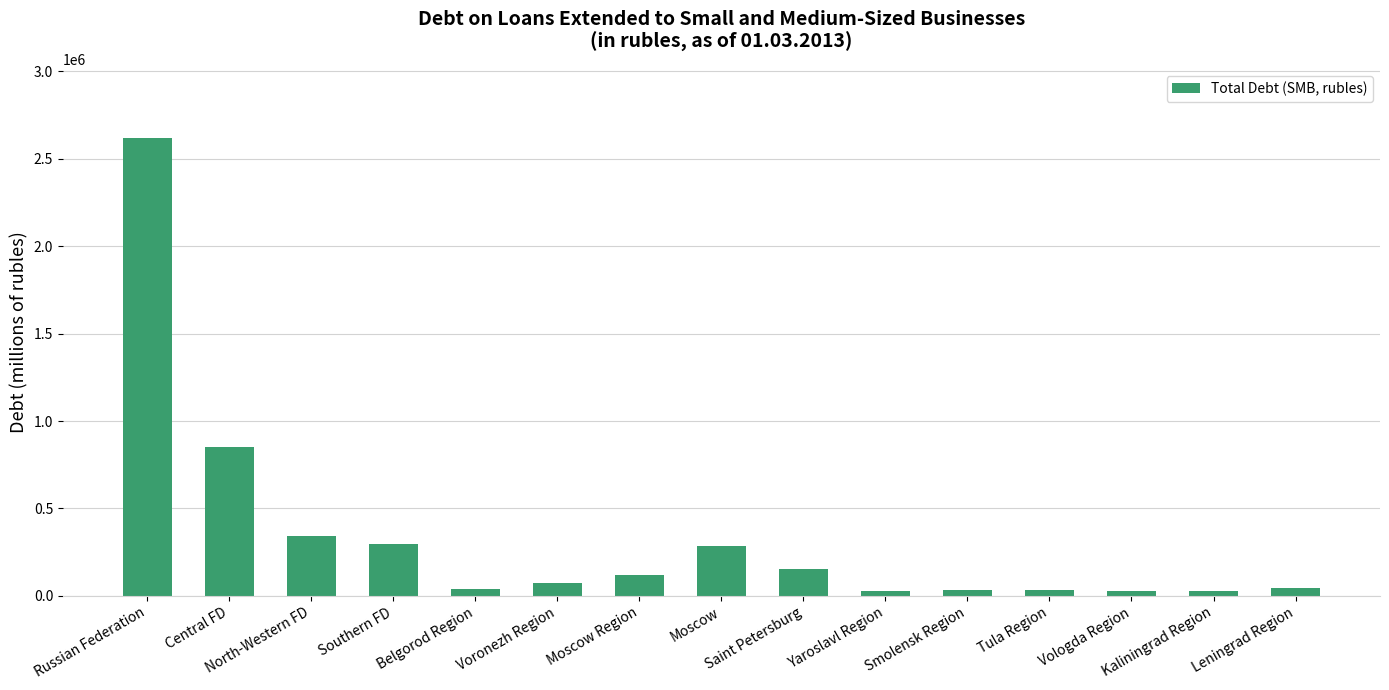

The chart shows a value of 121444 at Moscow Region. True or false?

True